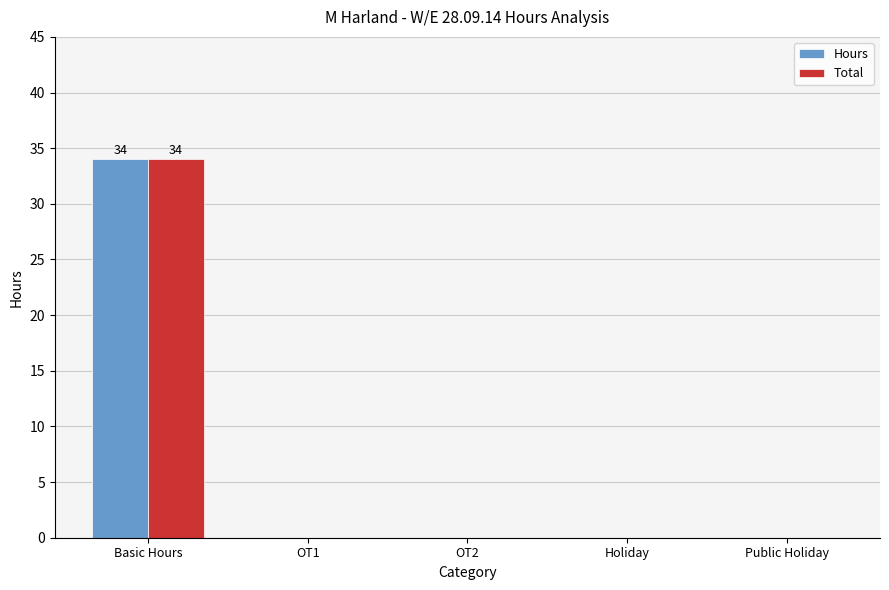

Count the number of data series in this chart.

2